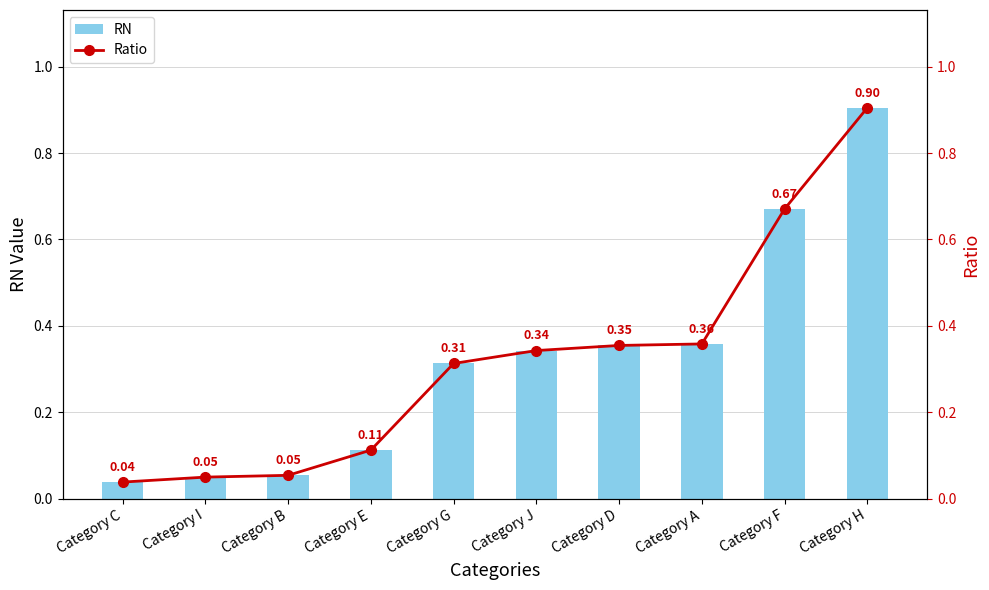

Which series has the largest range (max minus min)?

RN